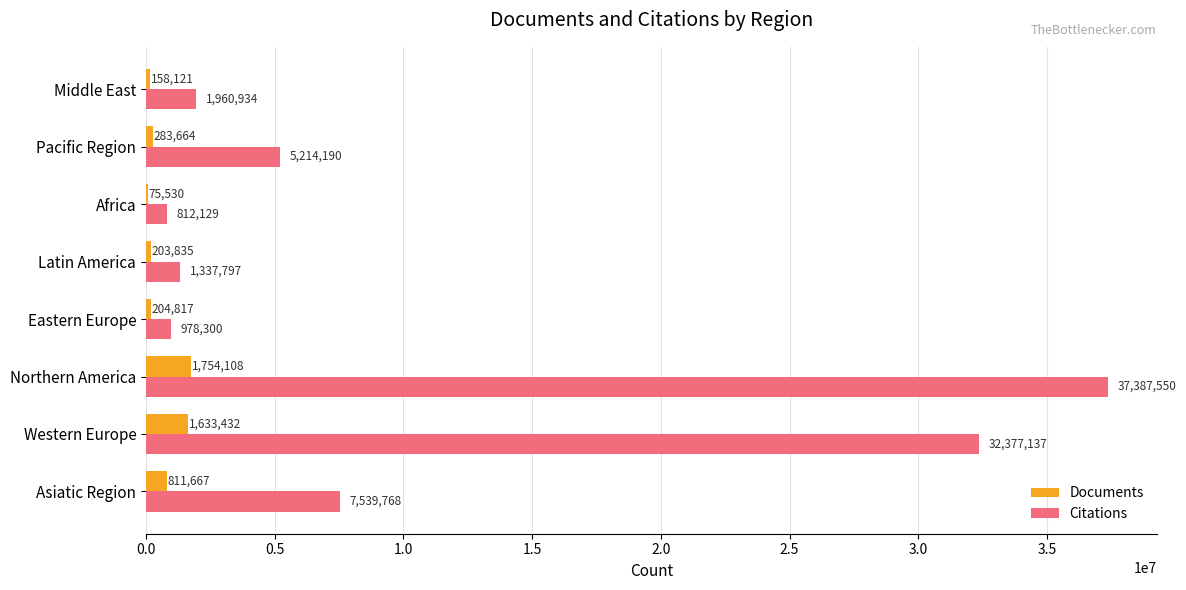

Which label corresponds to the largest value in the chart?

Northern America